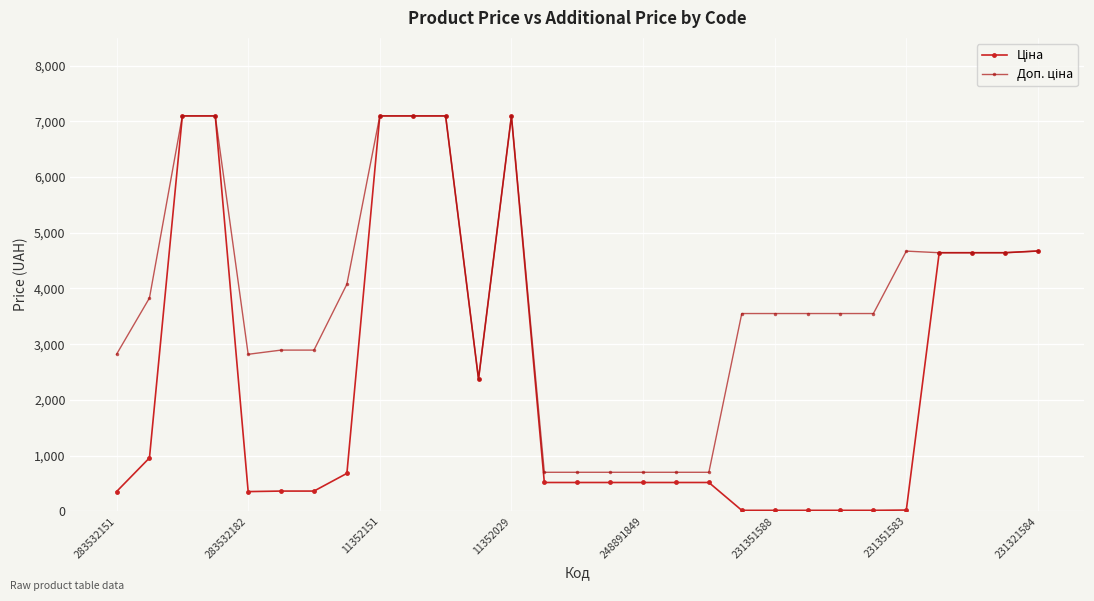

Reading right to left, list all the values displayed in this chart.

Ціна: 4672.9	4642.5	4642.5	4642.5	20.8	15.8	15.8	15.8	15.8	15.8	515.8	515.8	515.8	515.8	515.8	515.8	7098.8	2372.4	7098.8	7098.8	7098.8	679.6	361.7	361.7	352.2	7098.8	7098.8	957.4	352.2
Доп. ціна: 4673.0	4642.0	4642.0	4642.0	4671.0	3550.0	3550.0	3550.0	3550.0	3550.0	699.0	699.0	699.0	699.0	699.0	699.0	7098.8	2372.0	7098.8	7098.8	7098.8	4077.6	2893.4	2893.4	2818.0	7098.8	7098.8	3829.4	2818.0